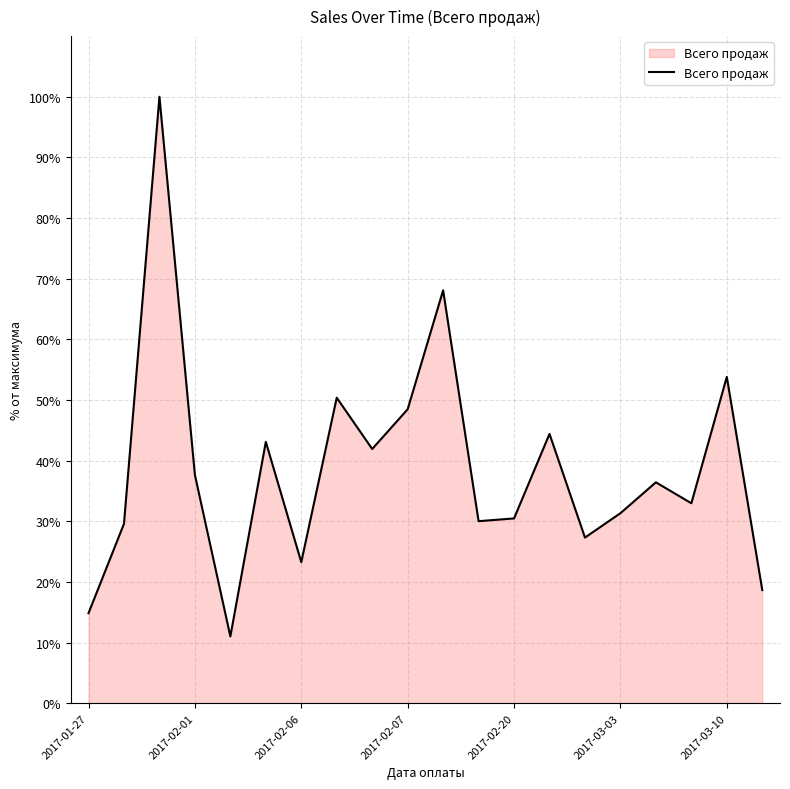

What is the smallest value displayed?

11.0